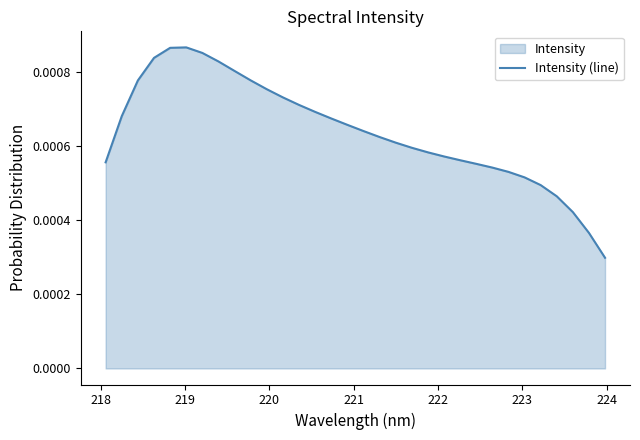

How many lines are shown in the chart?

1